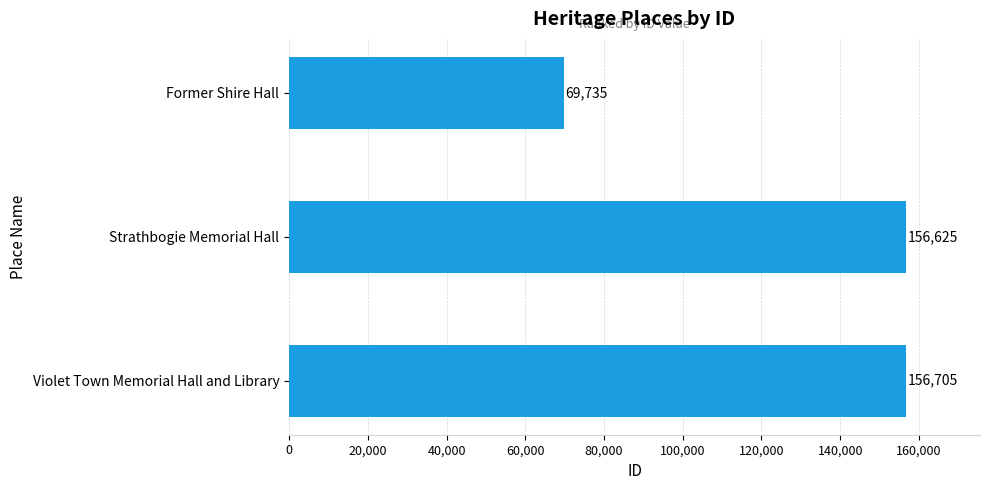

Between Violet Town Memorial Hall and Library and Strathbogie Memorial Hall, which is larger?

Violet Town Memorial Hall and Library